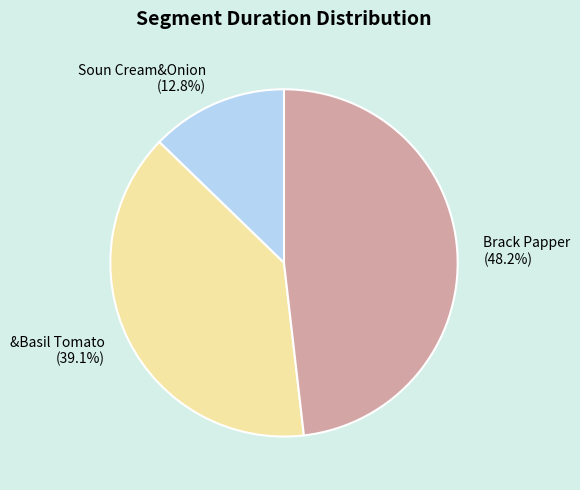

Which slice is the largest?

Brack Papper